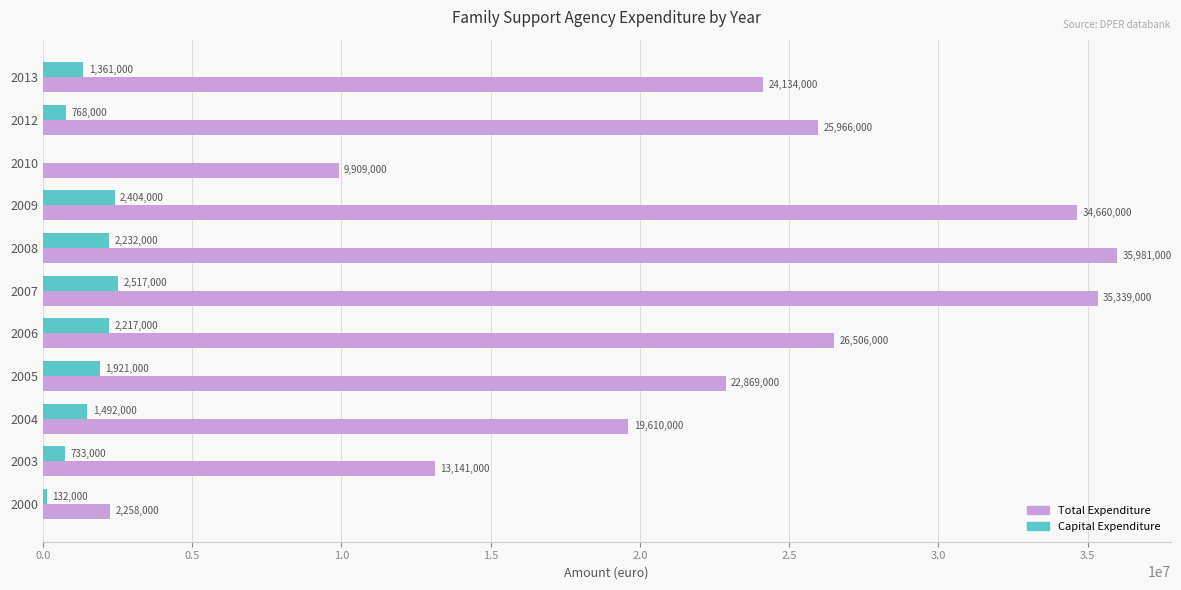

What is the sum of all Capital Expenditure values?

15777000